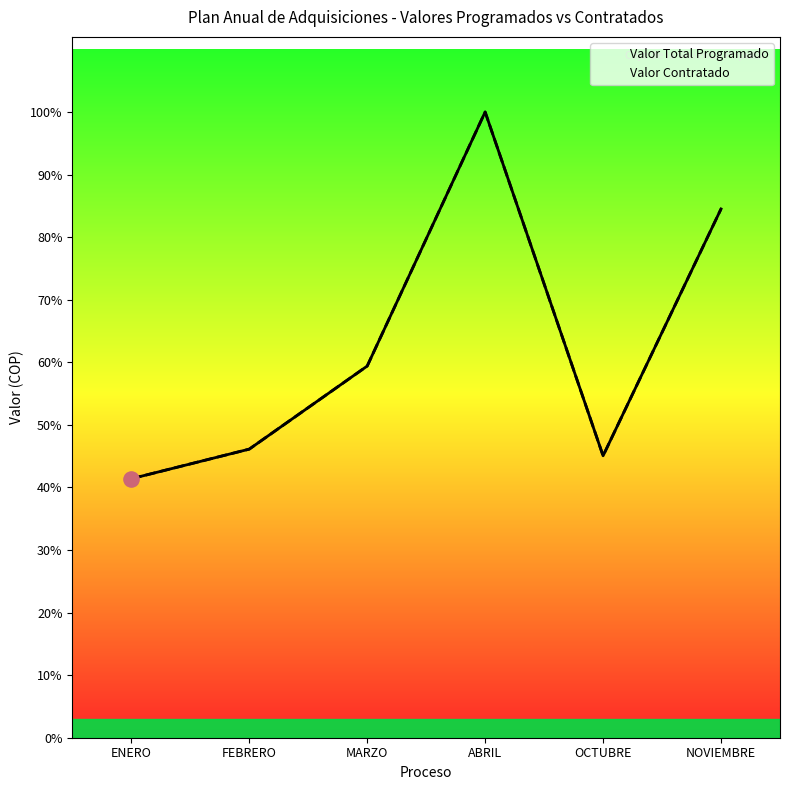

Is the value of Valor Total Programado at NOVIEMBRE greater than the value of Valor Contratado at MARZO?

Yes